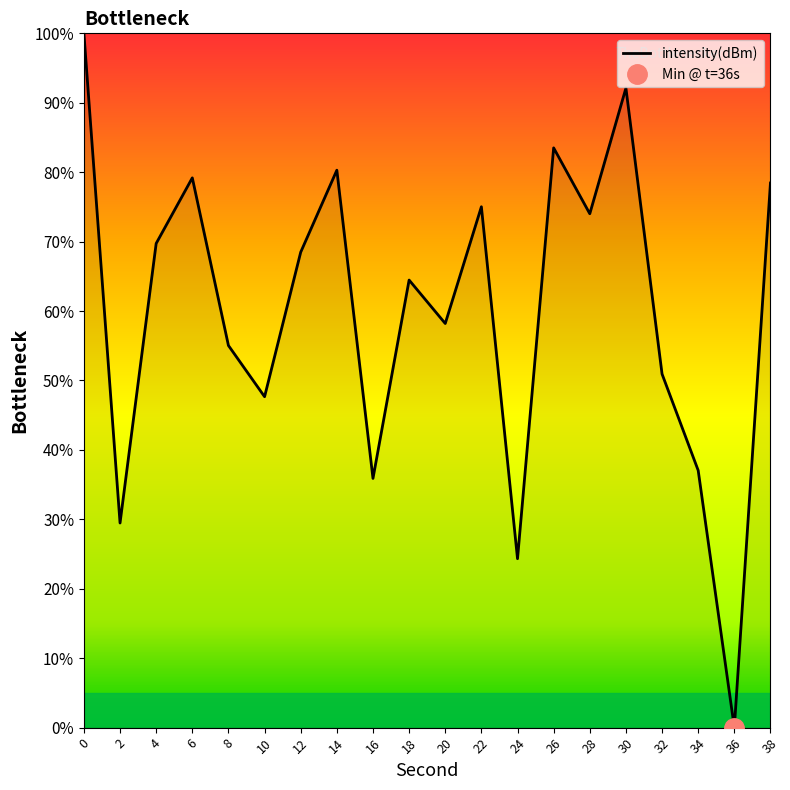

Rank the categories by value from lowest to highest.

36, 24, 2, 16, 34, 10, 32, 8, 20, 18, 12, 4, 28, 22, 38, 6, 14, 26, 30, 0